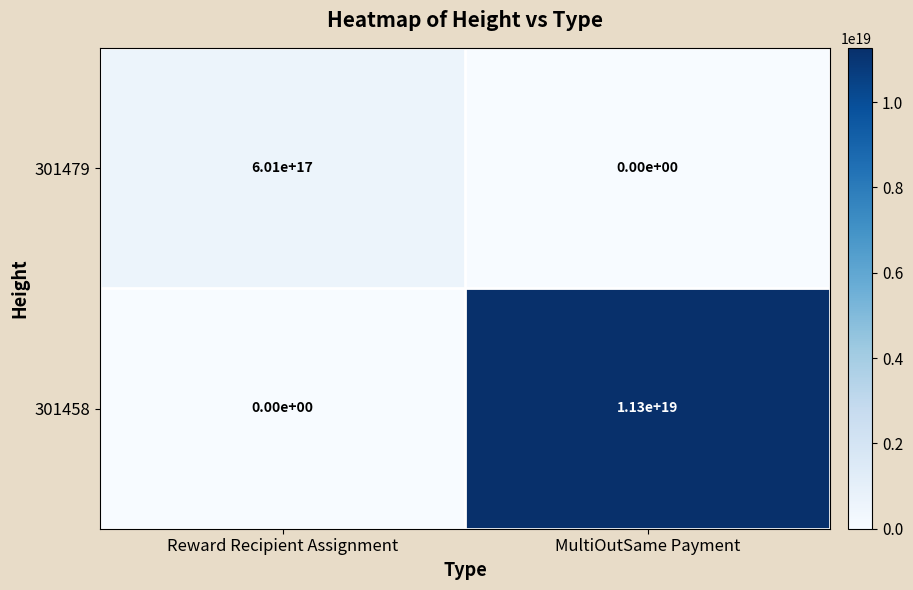

The value of 301479 at MultiOutSame Payment is 0. True or false?

True